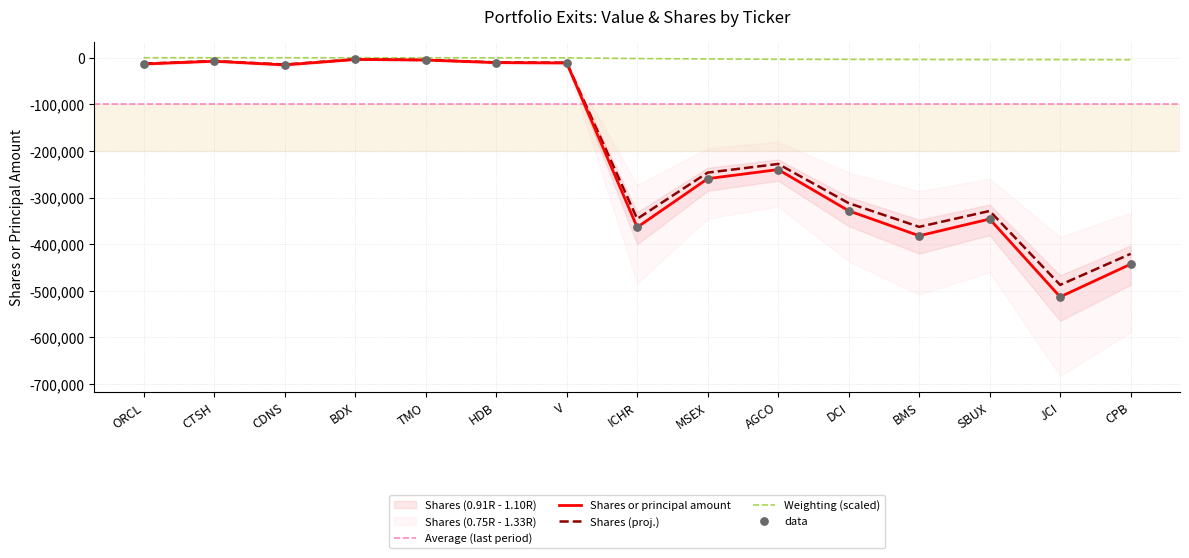

Which has a higher value, CDNS or ICHR?

CDNS